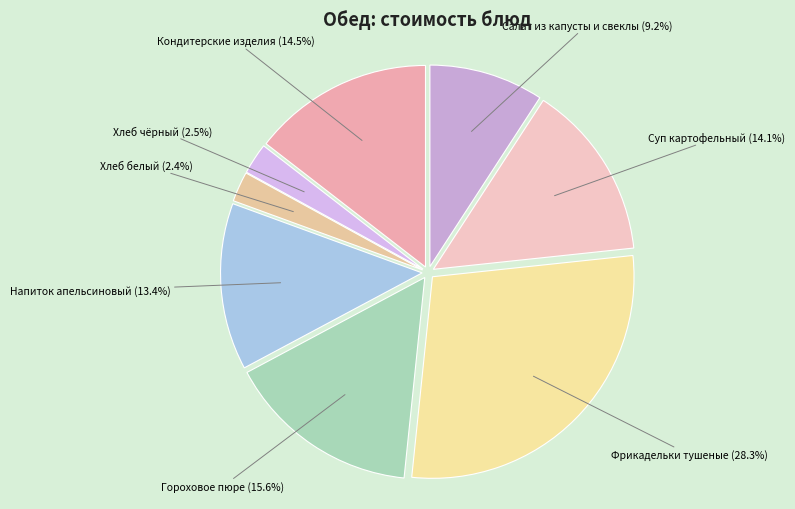

What percentage do Кондитерские изделия and Напиток апельсиновый together represent?

27.9%